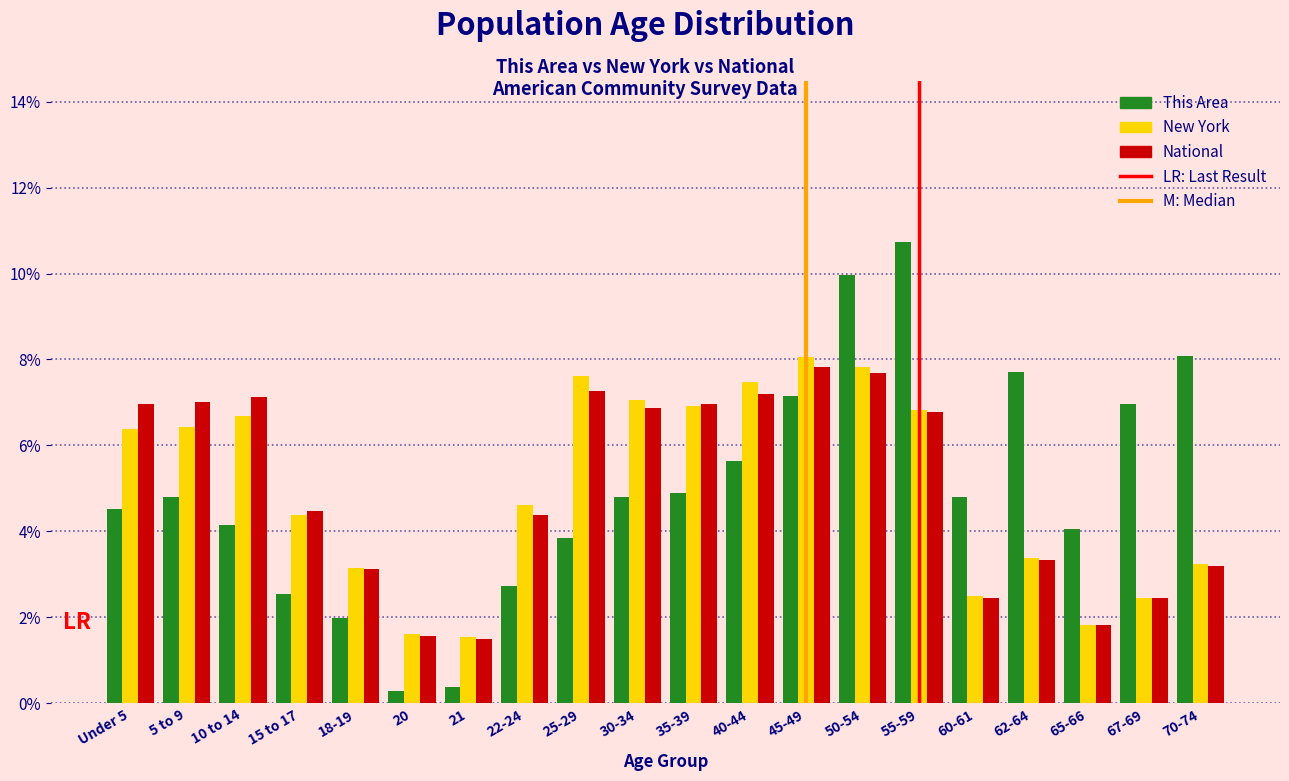

Rank the series at 5 to 9 from highest to lowest value.

National, New York, This Area